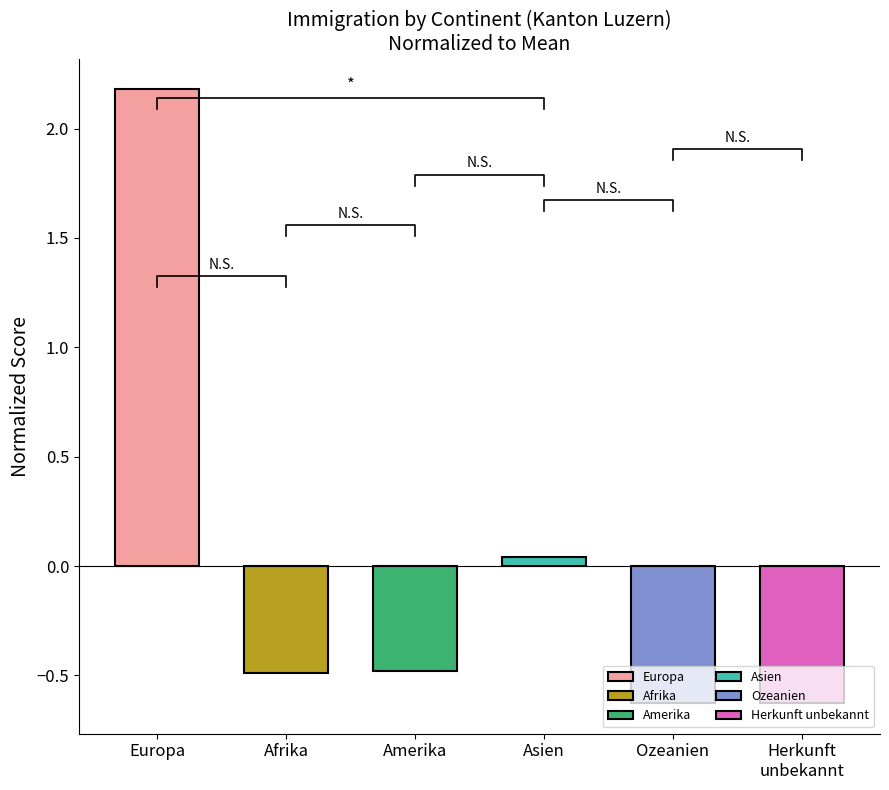

What is the difference between the second highest and second lowest values?

0.7